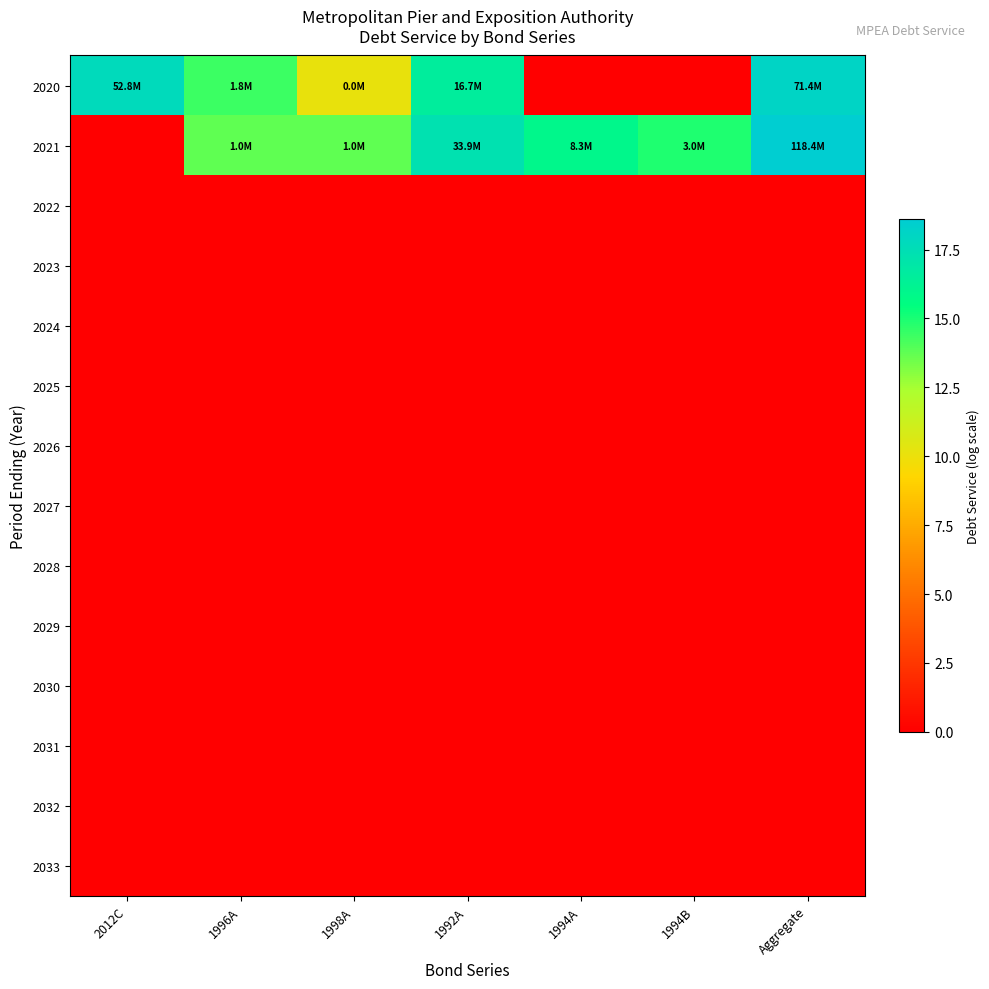

Rank the series by their maximum value, from lowest to highest.

2022, 2023, 2024, 2025, 2026, 2027, 2028, 2029, 2030, 2031, 2032, 2033, 2020, 2021